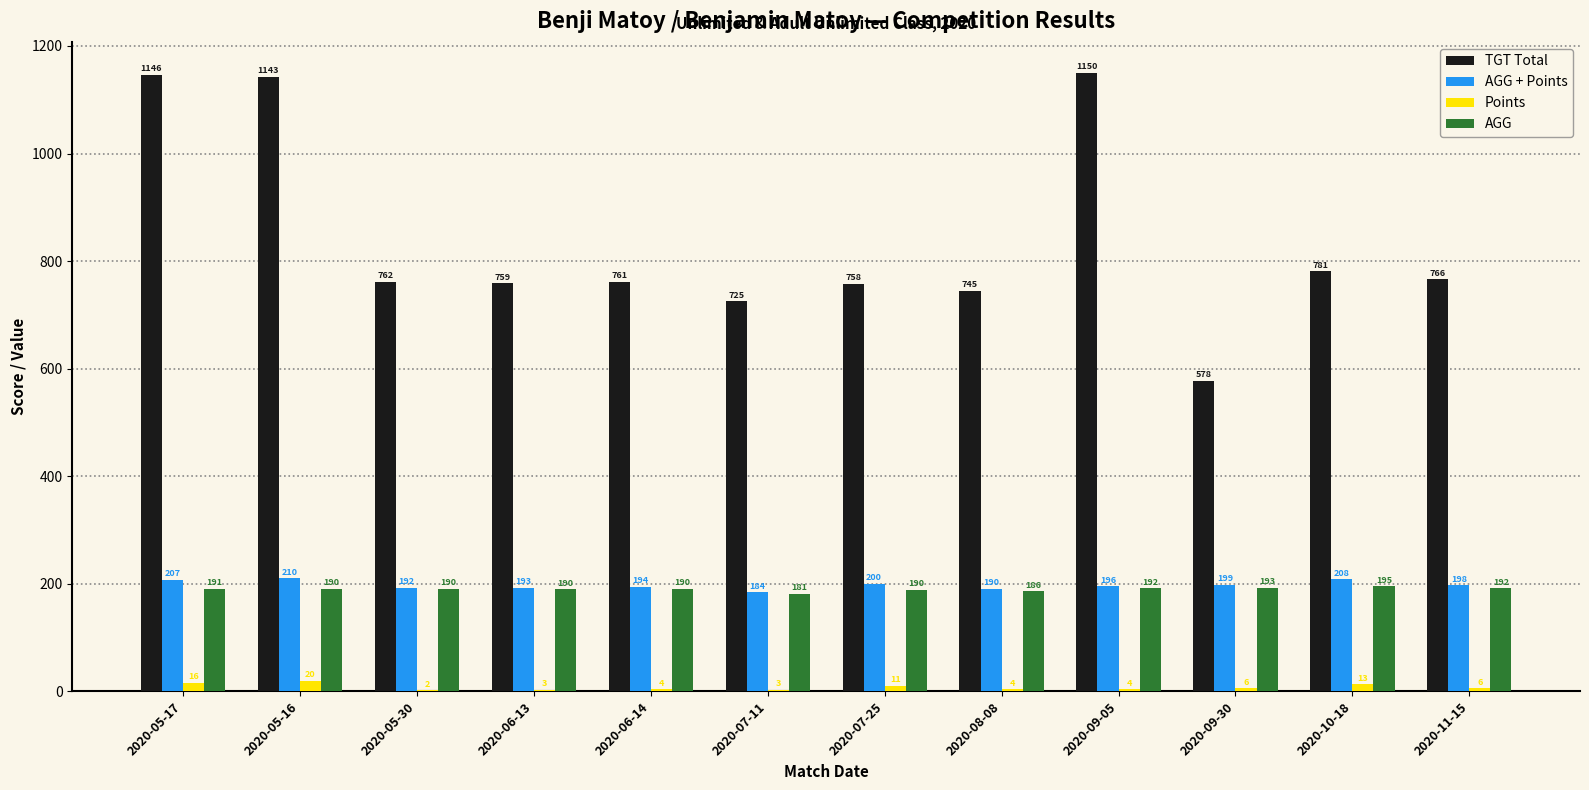

What is the average value of the AGG series?

190.0